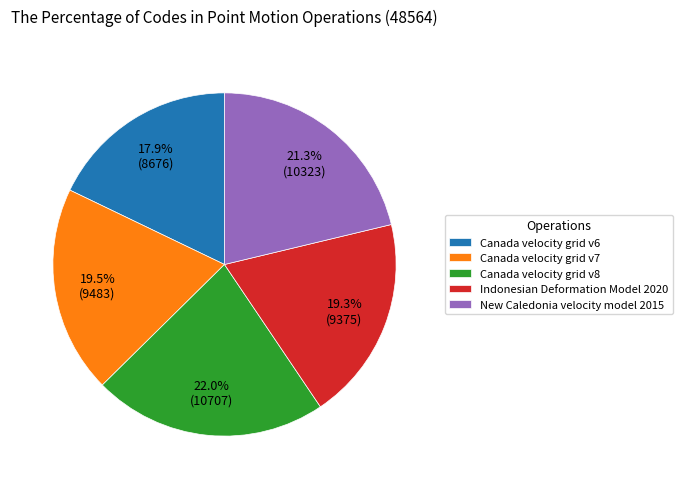

The Canada velocity grid v7 slice represents 34% of the pie. True or false?

False